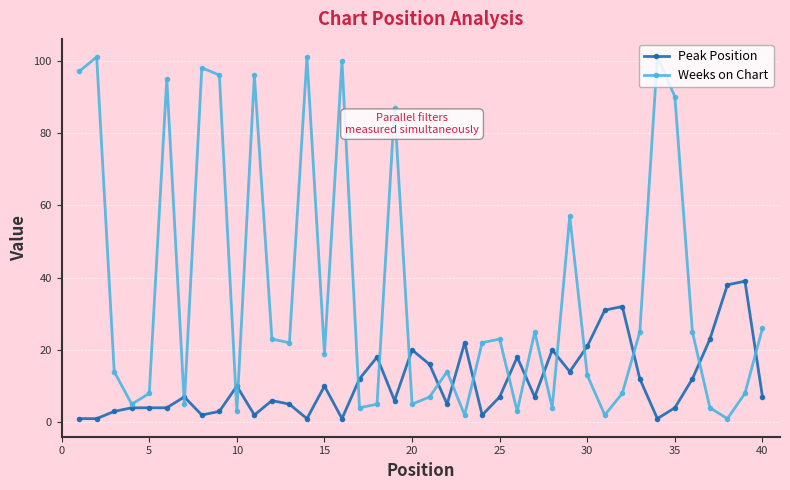

What is the maximum value shown in the chart?

101